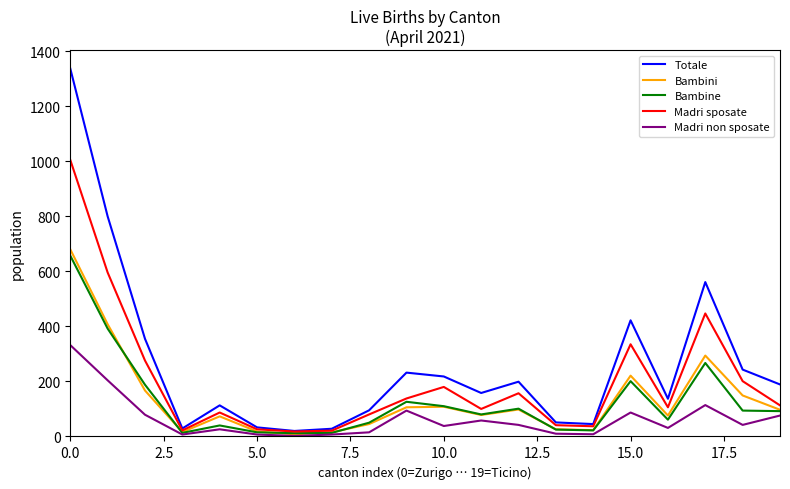

In Totale, how many points are lower than both neighbors (excluding endpoints)?

5